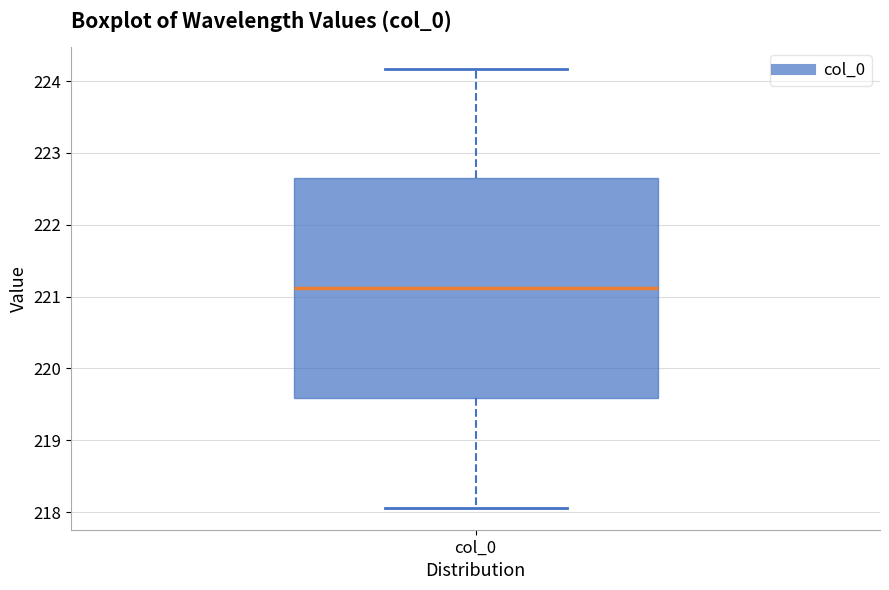

Transcribe this box plot: give where the median line is, the range the box spans, and where the two whiskers end, as read against the y-axis. The values are not printed on the chart, so give them approximately, as read against the axis.

median 221.1, box 219.6 to 222.6, whiskers 218.1 to 224.2